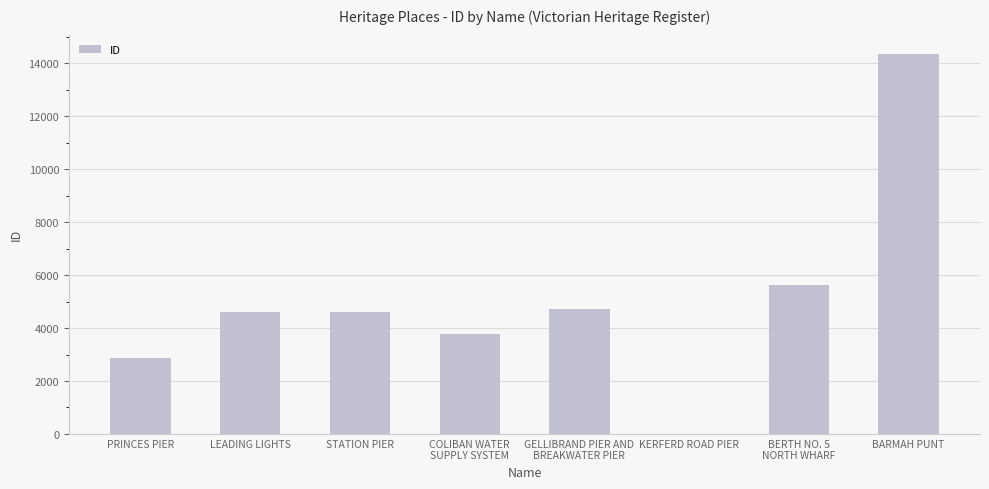

What is the change in value from PRINCES PIER to STATION PIER?

+1733